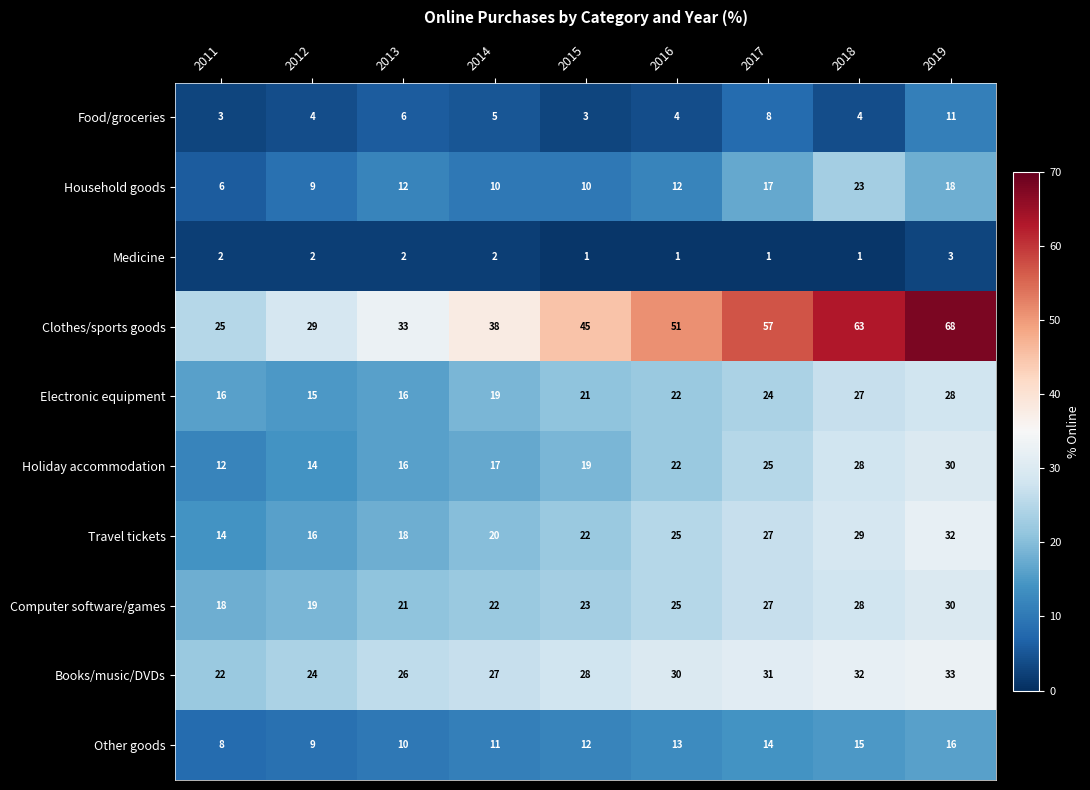

Count the Travel tickets values in the range 18 to 27.

5